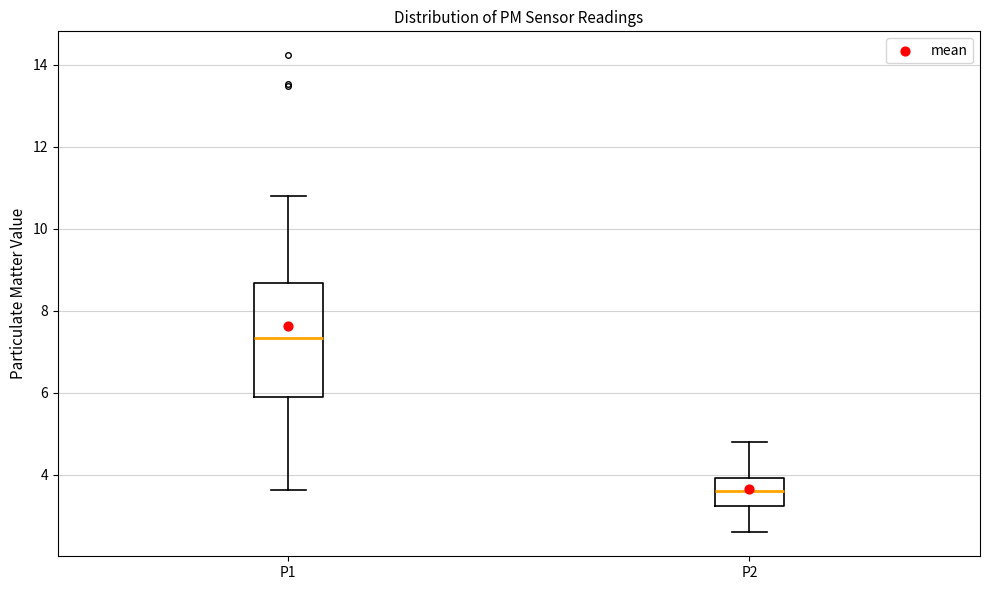

Where is the upper edge of the box for P1 on the y-axis? The values are not printed on the chart, so give them approximately, as read against the axis.

8.6